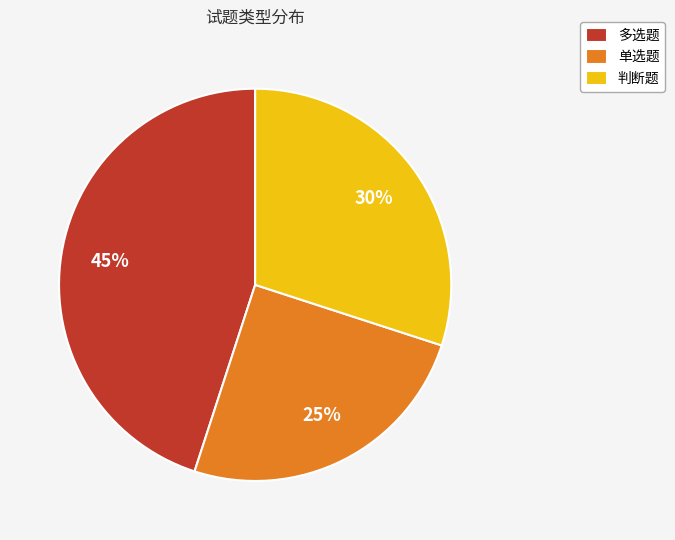

Is there a majority slice in this chart?

No